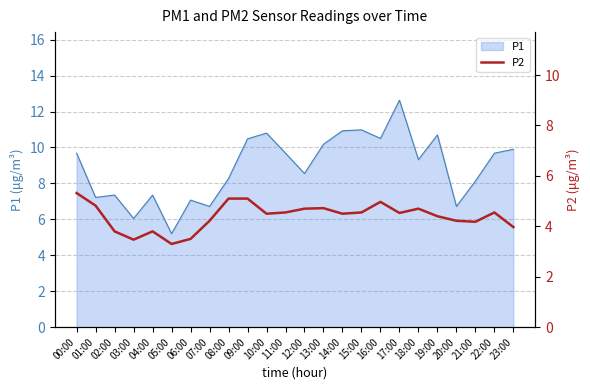

True or false: P1 has a value of 3.0 at 21:00.

False